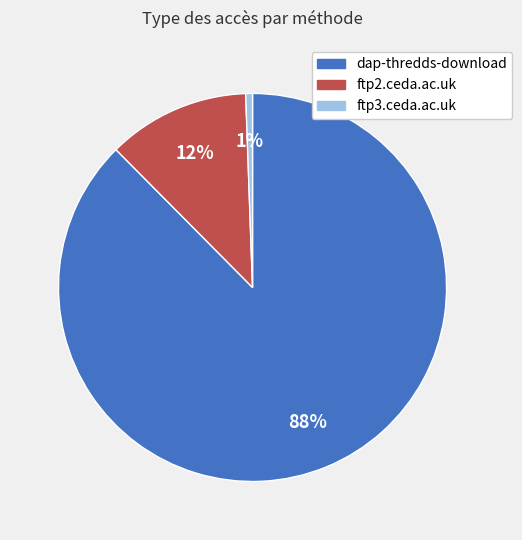

Which slice represents more than half of the pie?

dap-thredds-download